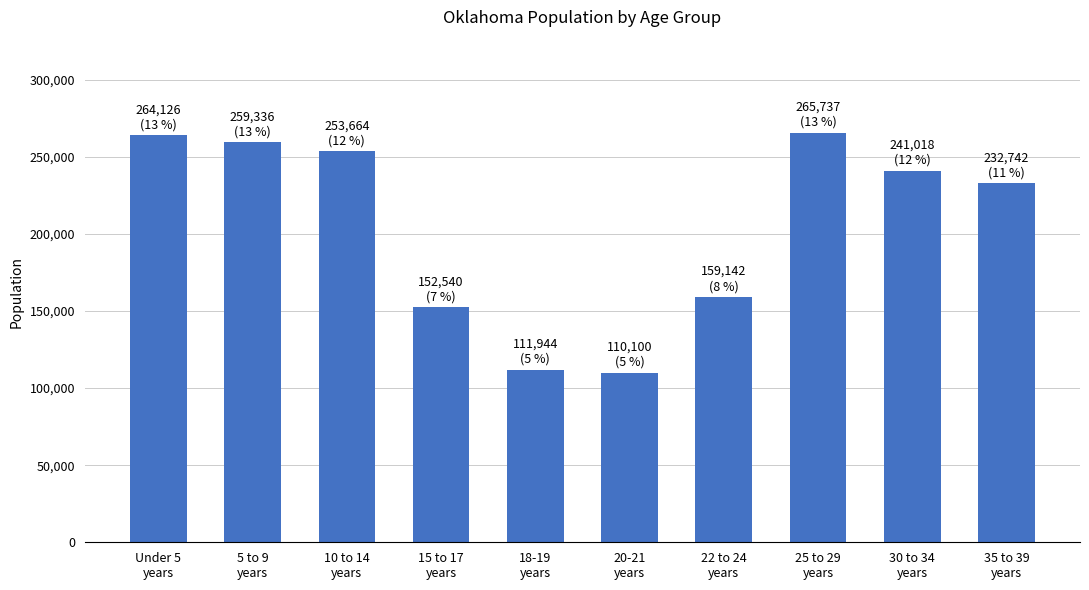

What value does the data have at 18-19
years?

111944